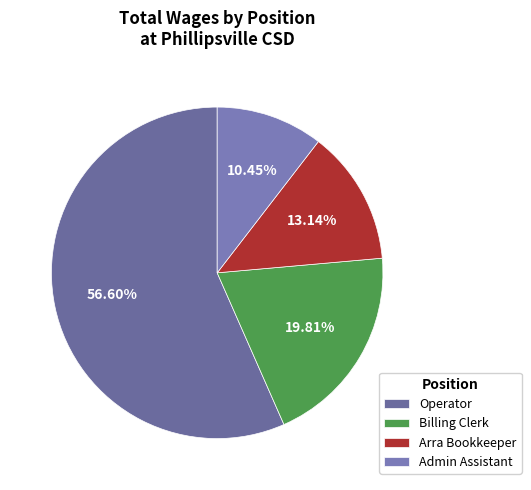

What portion of the pie excludes Arra Bookkeeper?

86.9%